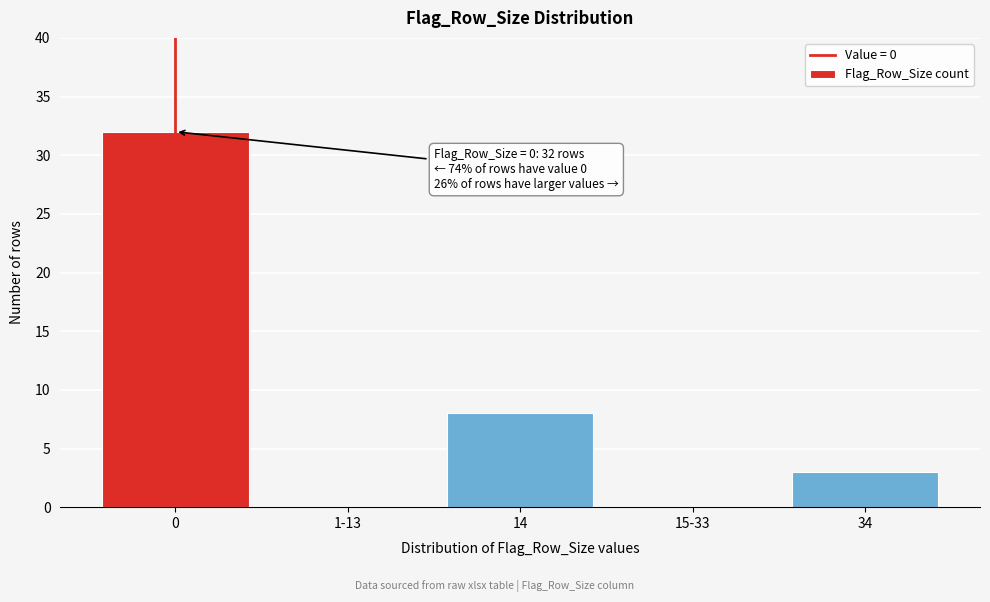

Reading left to right, what are all the values shown in this chart?

0=32	1-13=0	14=8	15-33=0	34=3